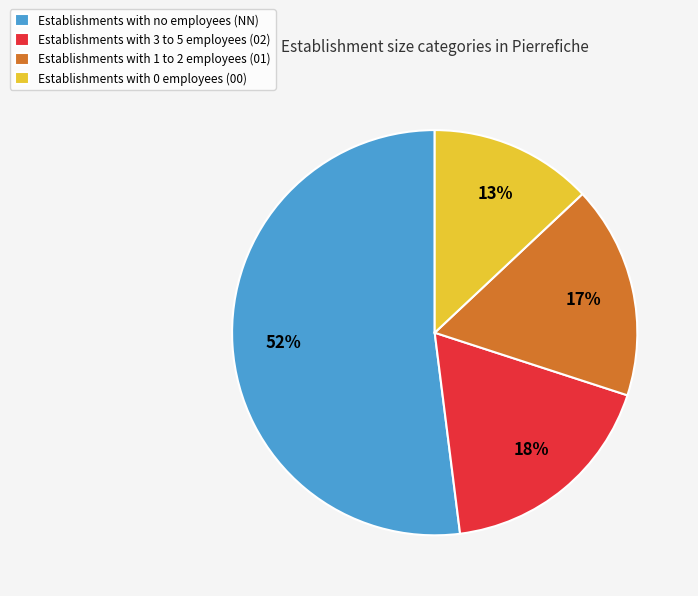

To the nearest percent, what is the difference between the largest and smallest slice percentages?

39%